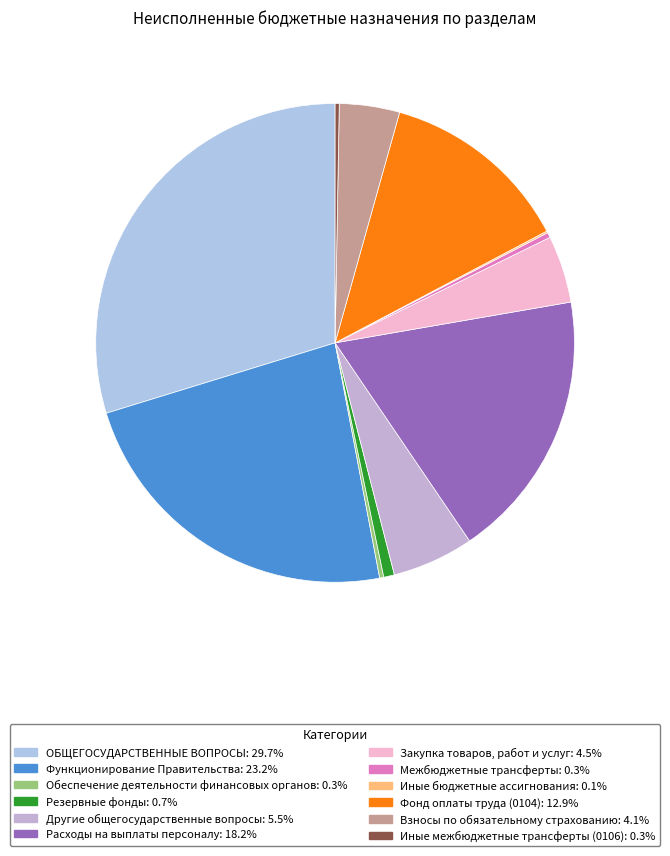

Does Межбюджетные трансферты account for over 50% of the chart?

No